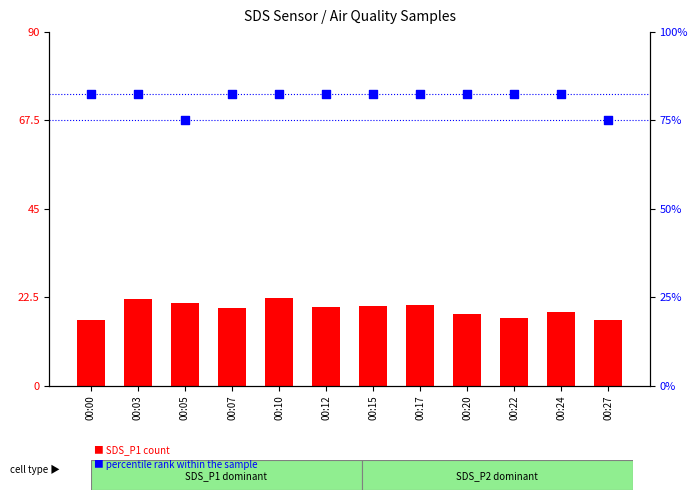

What is the total value across all series at 00:24?

101.1